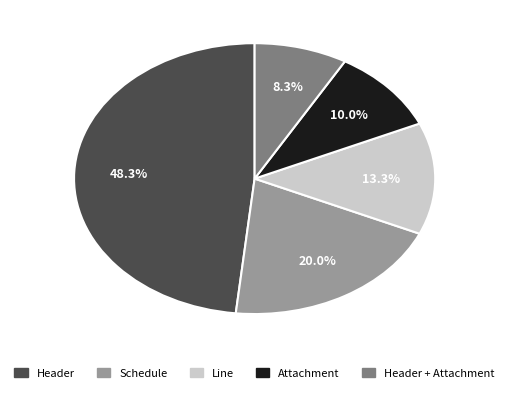

Is there a majority slice in this chart?

No